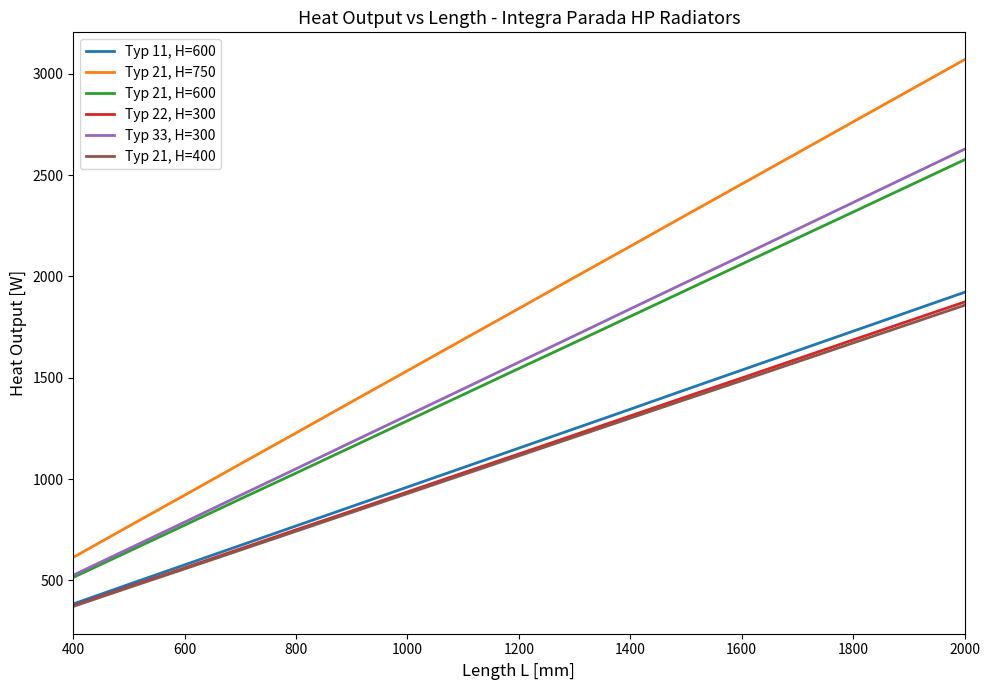

What is the greatest value displayed?

3070